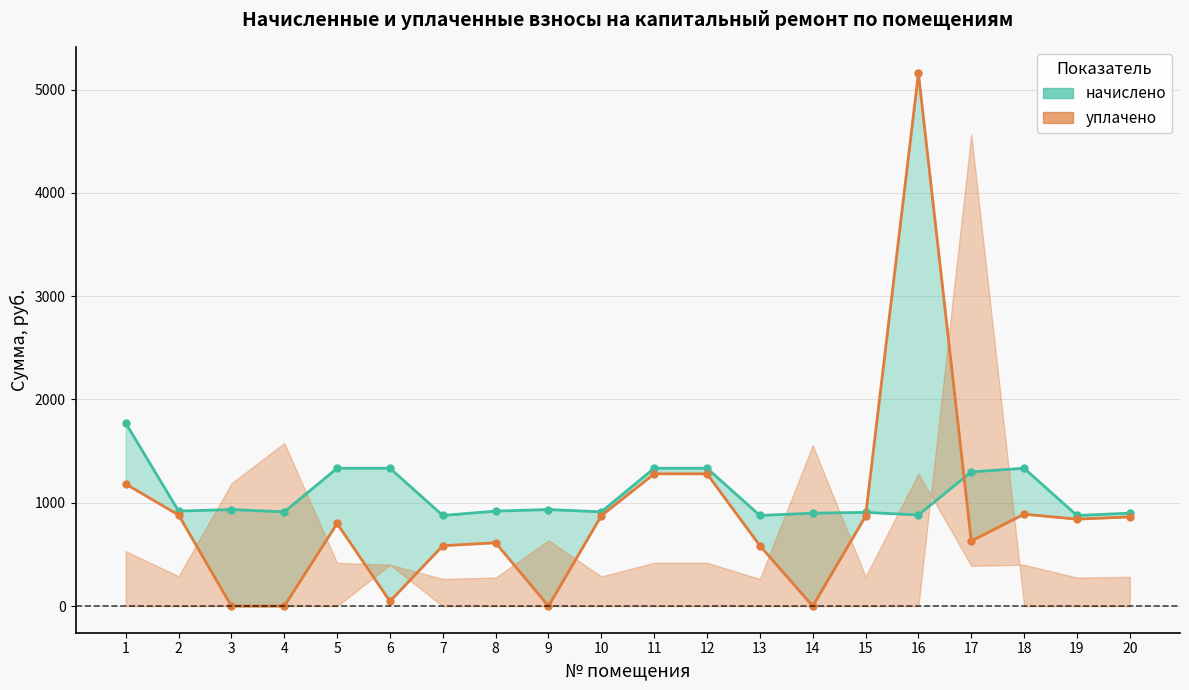

What is the highest value of the начислено (линия) series?

1771.8